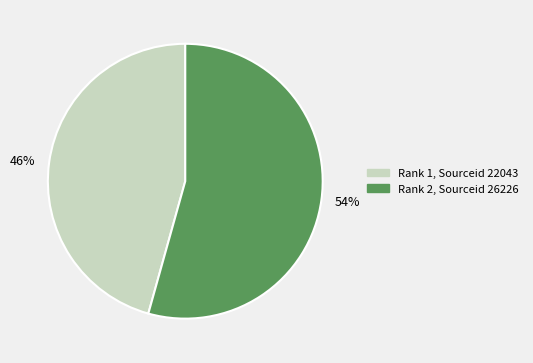

Which category has the smallest portion of the pie?

Rank 1, Sourceid 22043